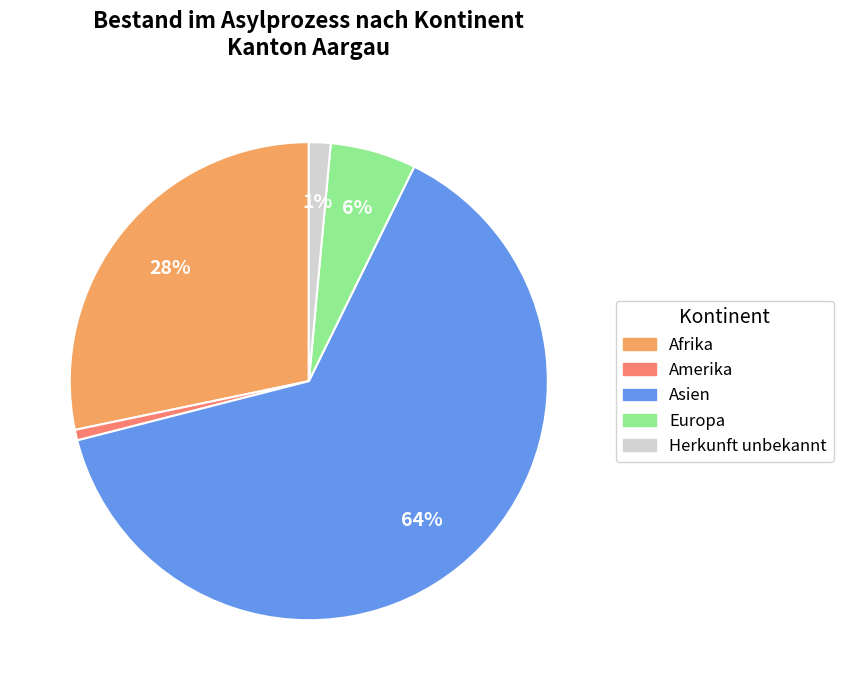

Is there any slice that represents more than half of the pie?

Yes